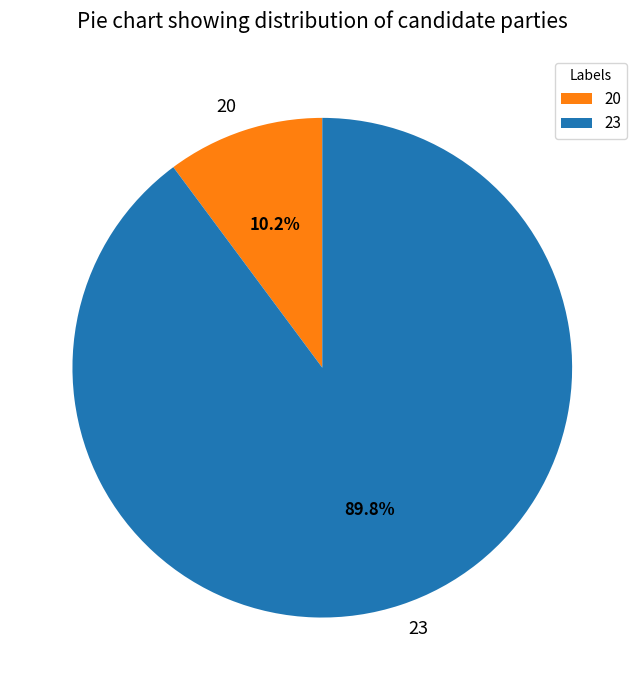

The 20 slice represents 10% of the pie. True or false?

True